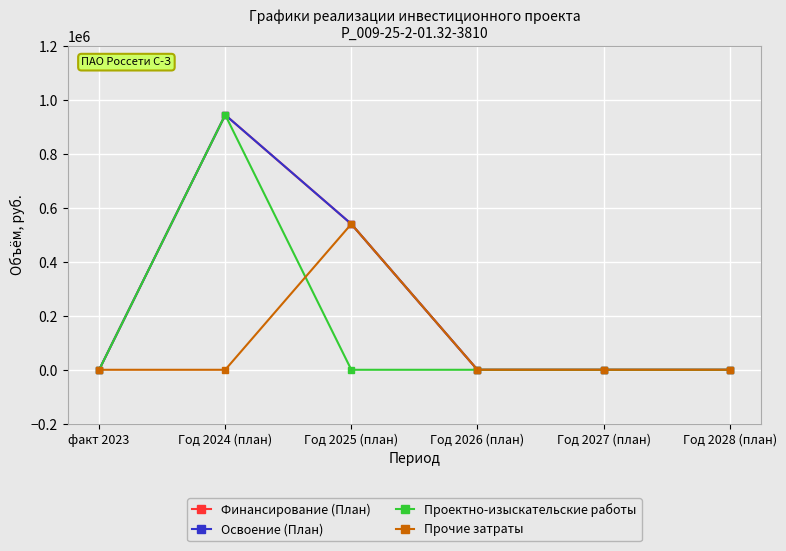

What is the sum of all Прочие затраты values?

540000